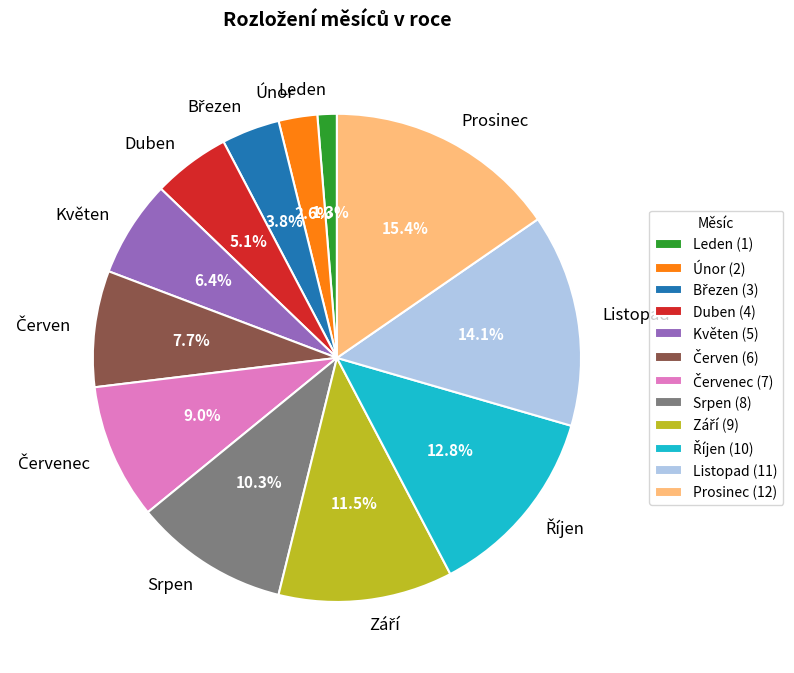

Does Prosinec account for over 50% of the chart?

No